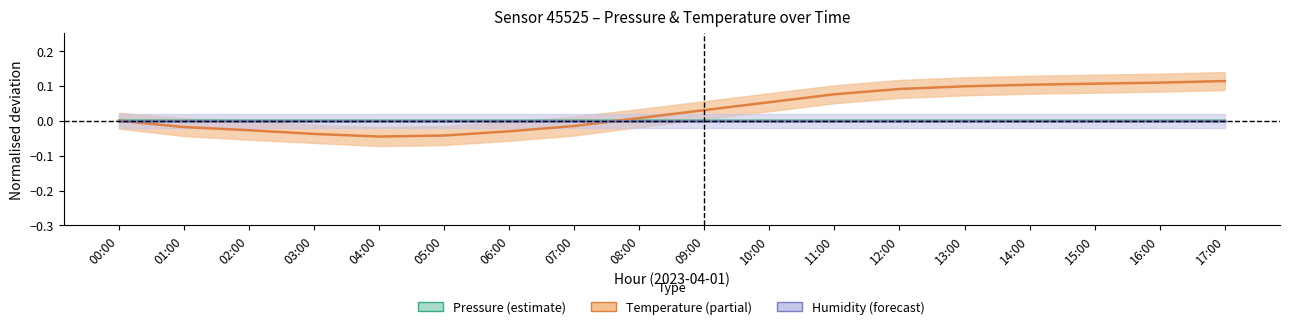

Reading left to right, transcribe all the data shown in this chart.

Pressure: 00:00=0.0	01:00=0.0	02:00=0.0	03:00=-0.0	04:00=-0.0	05:00=-0.0	06:00=-0.0	07:00=-0.0	08:00=-0.0	09:00=-0.0	10:00=-0.0	11:00=-0.0	12:00=-0.0	13:00=-0.0	14:00=-0.0	15:00=-0.0	16:00=-0.0	17:00=-0.0
Temperature: 00:00=0.0	01:00=-0.0	02:00=-0.0	03:00=-0.0	04:00=-0.0	05:00=-0.0	06:00=-0.0	07:00=-0.0	08:00=0.0	09:00=0.0	10:00=0.1	11:00=0.1	12:00=0.1	13:00=0.1	14:00=0.1	15:00=0.1	16:00=0.1	17:00=0.1
Humidity: 00:00=0.0	01:00=0.0	02:00=0.0	03:00=0.0	04:00=0.0	05:00=0.0	06:00=0.0	07:00=0.0	08:00=0.0	09:00=0.0	10:00=0.0	11:00=0.0	12:00=0.0	13:00=0.0	14:00=0.0	15:00=0.0	16:00=0.0	17:00=0.0